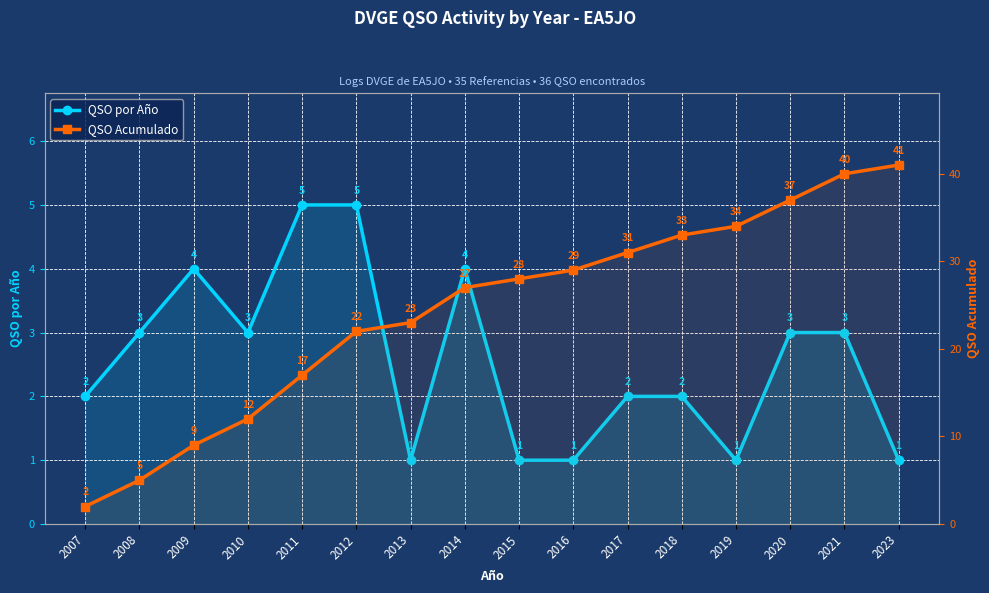

At which label is QSO por Año closest to 3?

2008